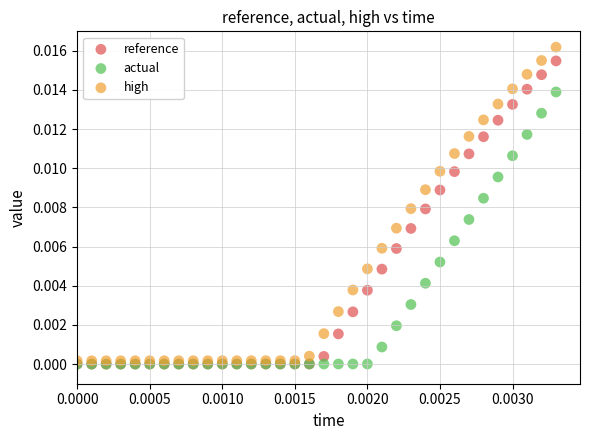

Which series has the widest spread of Y values?

high